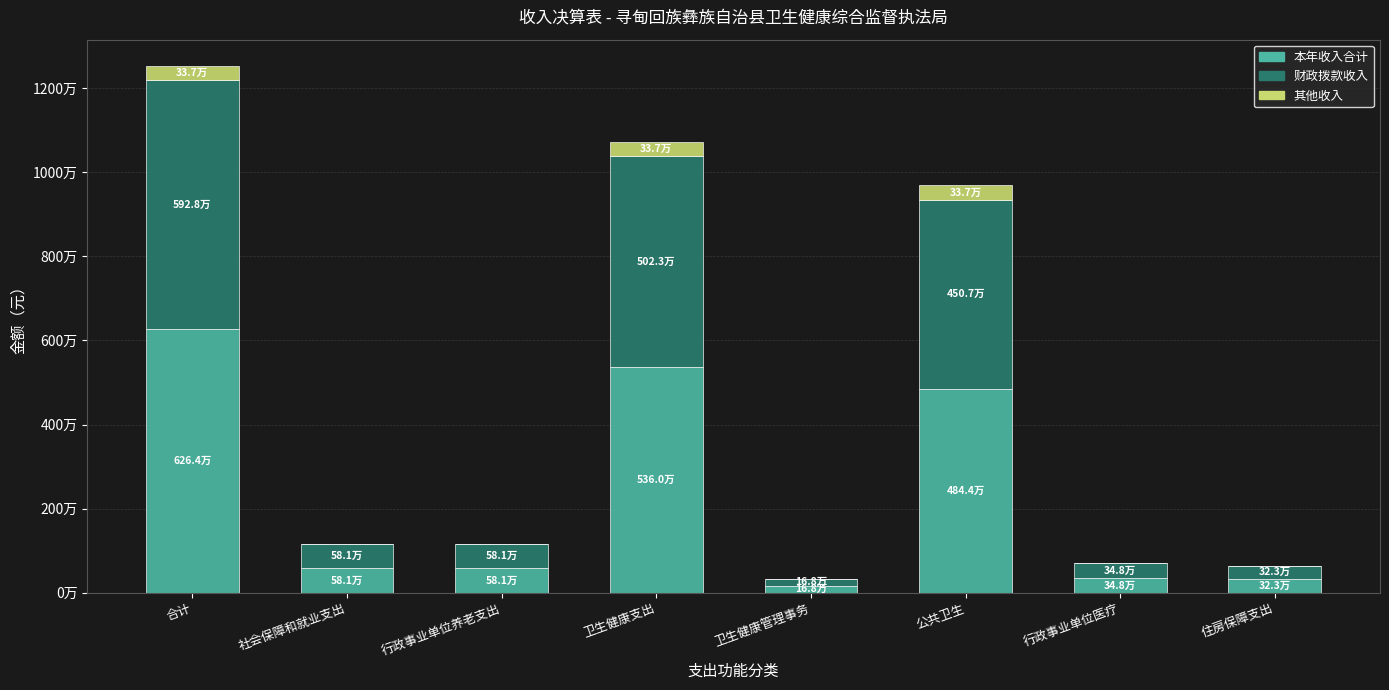

Between 卫生健康支出 and 行政事业单位医疗, which series saw the biggest shift?

本年收入合计